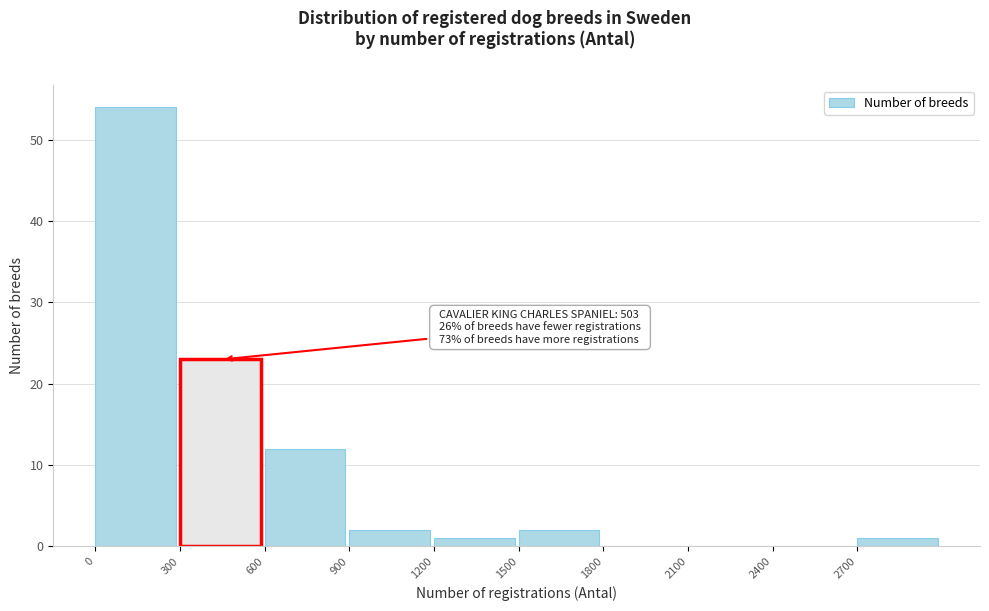

Over which range of the x-axis is the bar tallest?

0 to 300